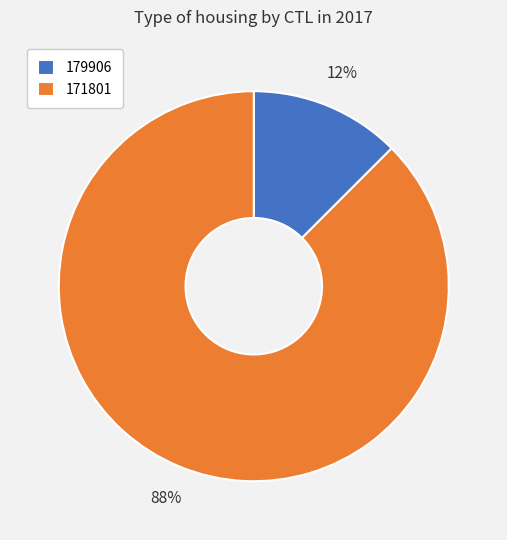

How many slices are in this pie chart?

2